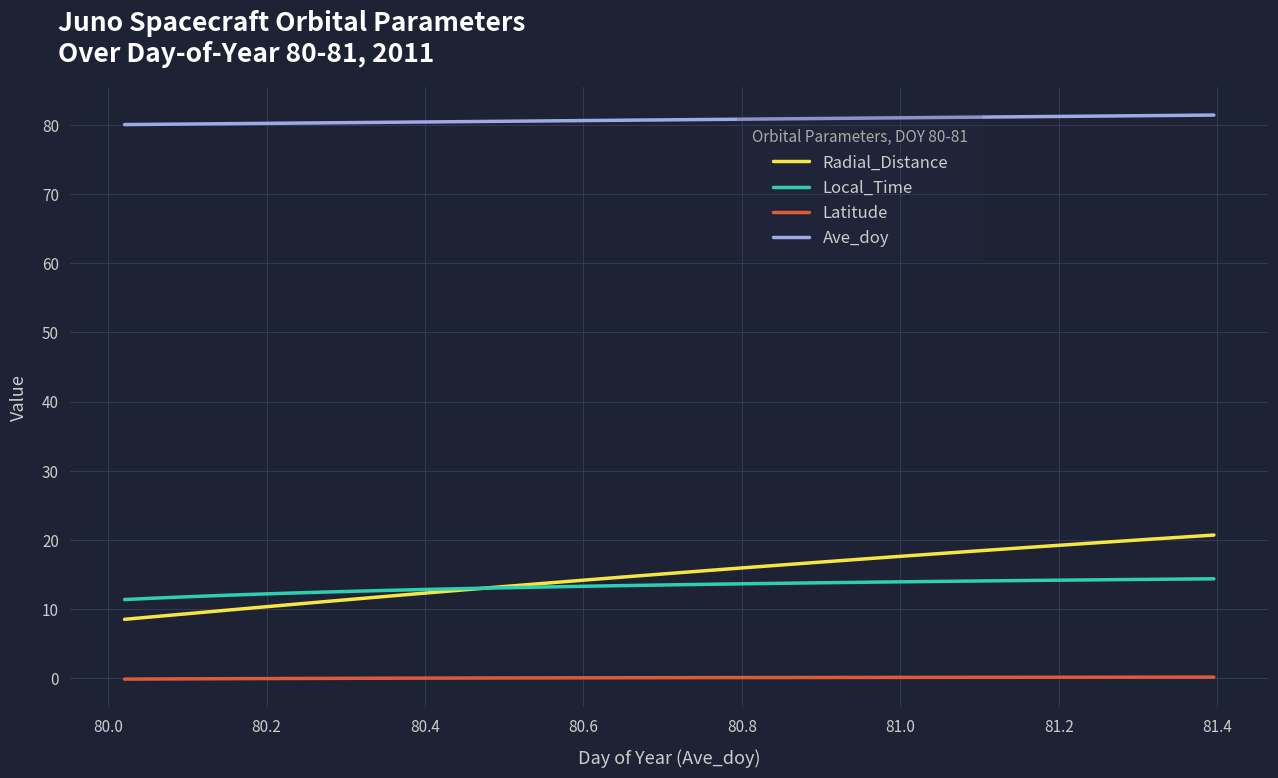

What is the highest value of the Radial_Distance series?

20.7